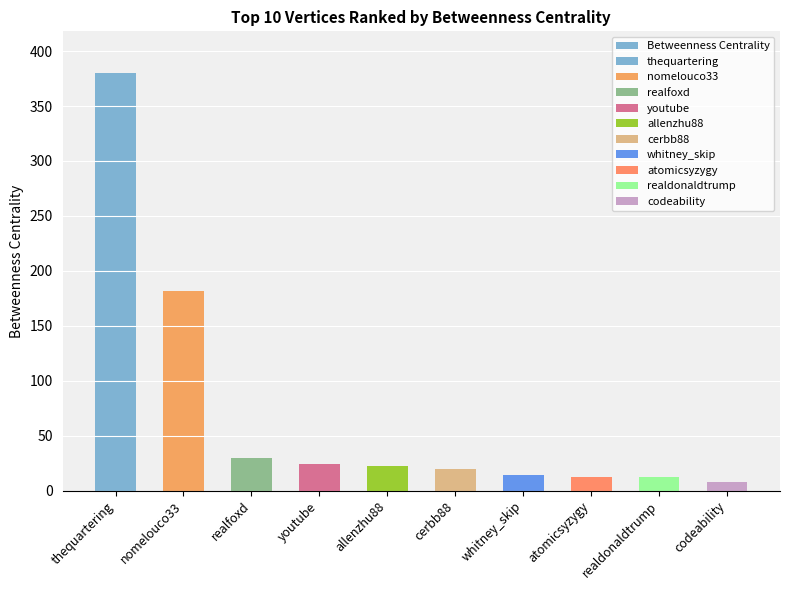

What position from the right is allenzhu88?

6